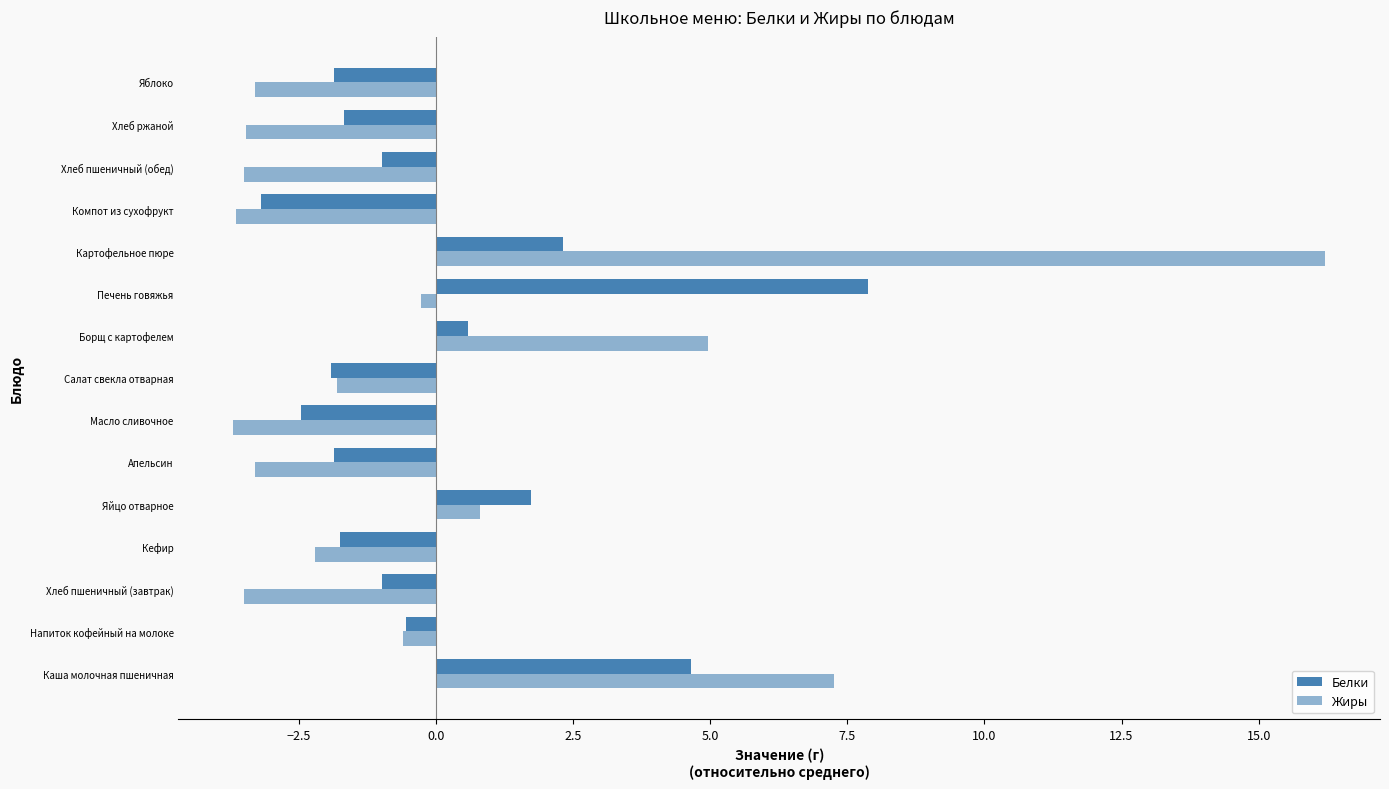

How many values in the Белки series are below 0?

10